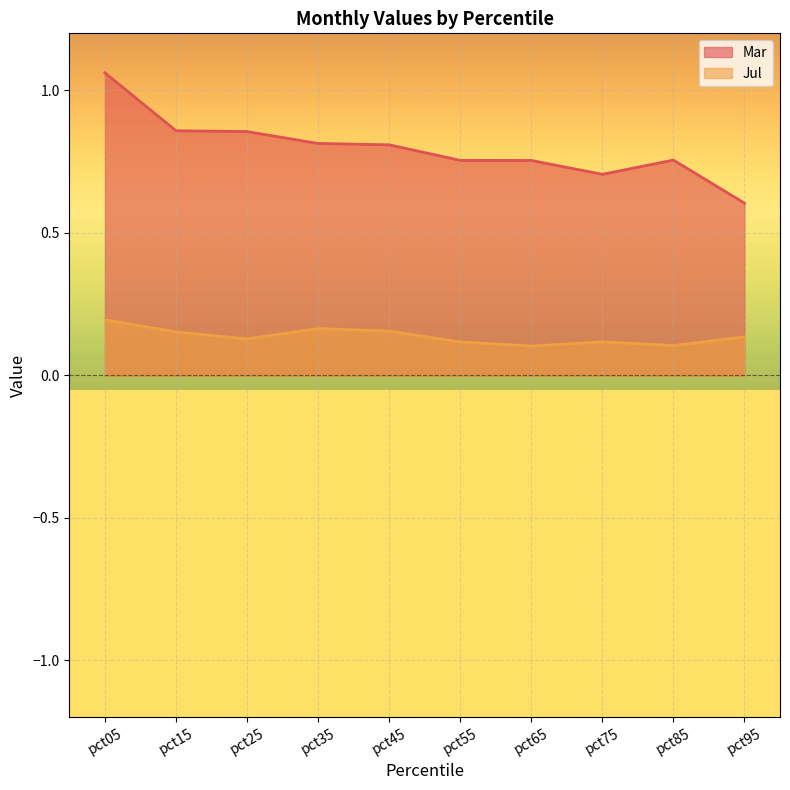

How many Mar values are between 0 and 1?

9